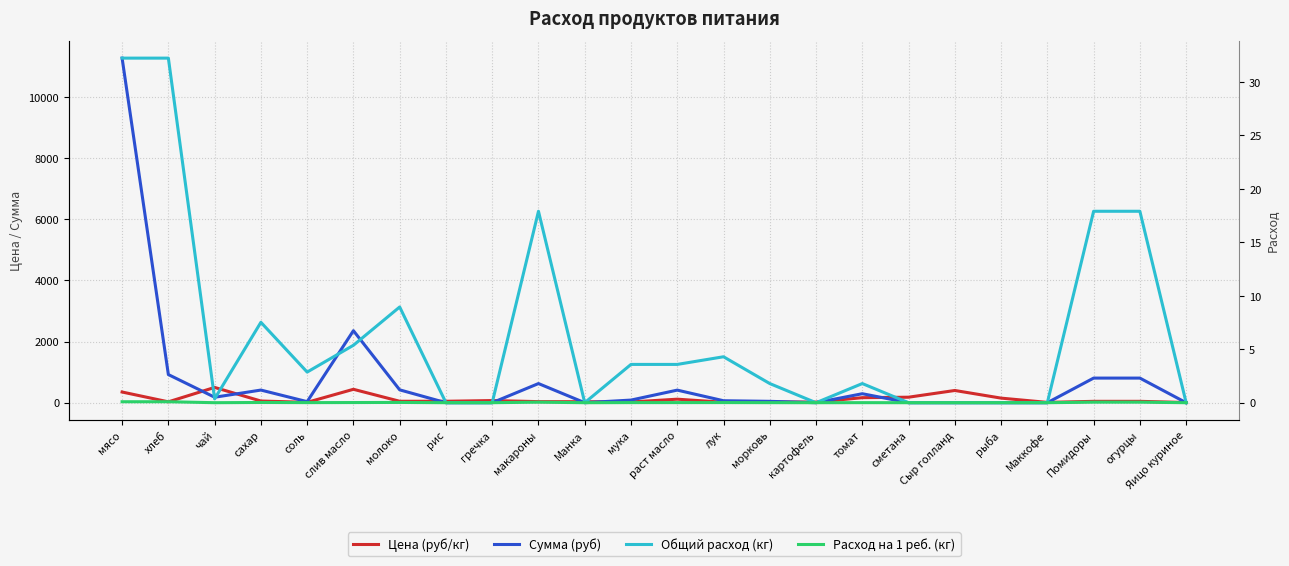

Which series has the largest range (max minus min)?

Сумма (руб)